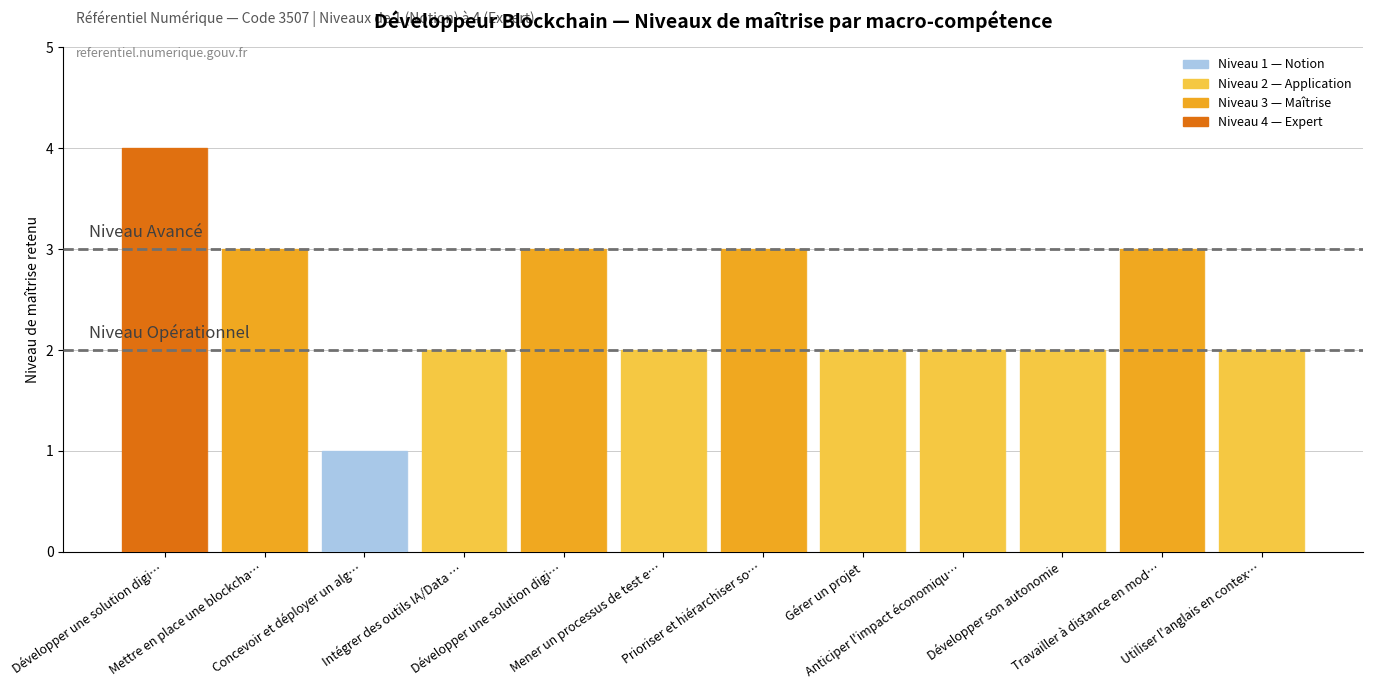

What is the smallest value displayed?

1